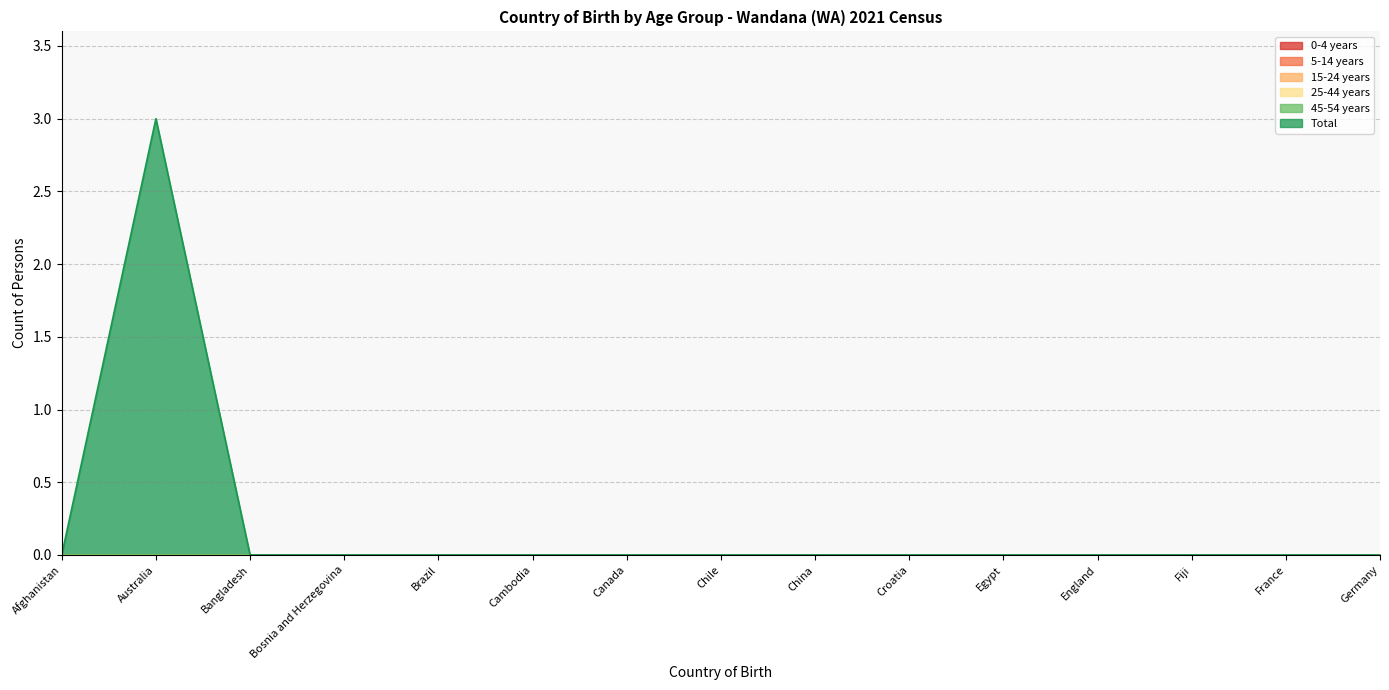

What is the difference between the maximum and minimum values in the Total series?

3